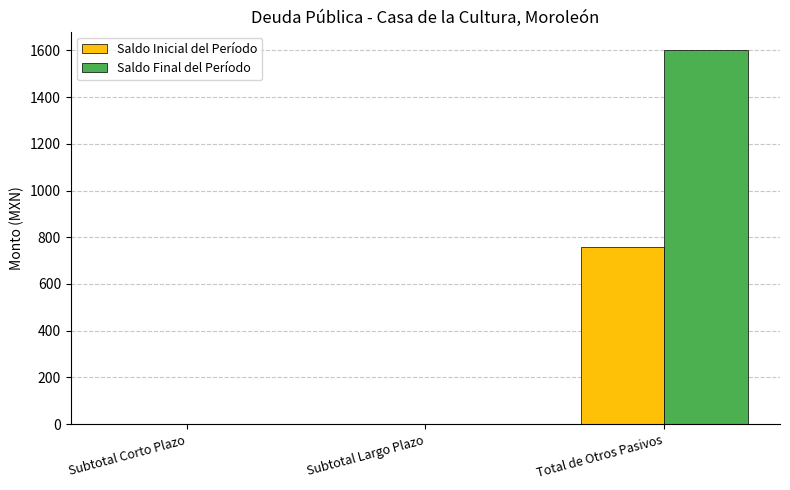

What is the total value across all series at Total de Otros Pasivos?

2356.5